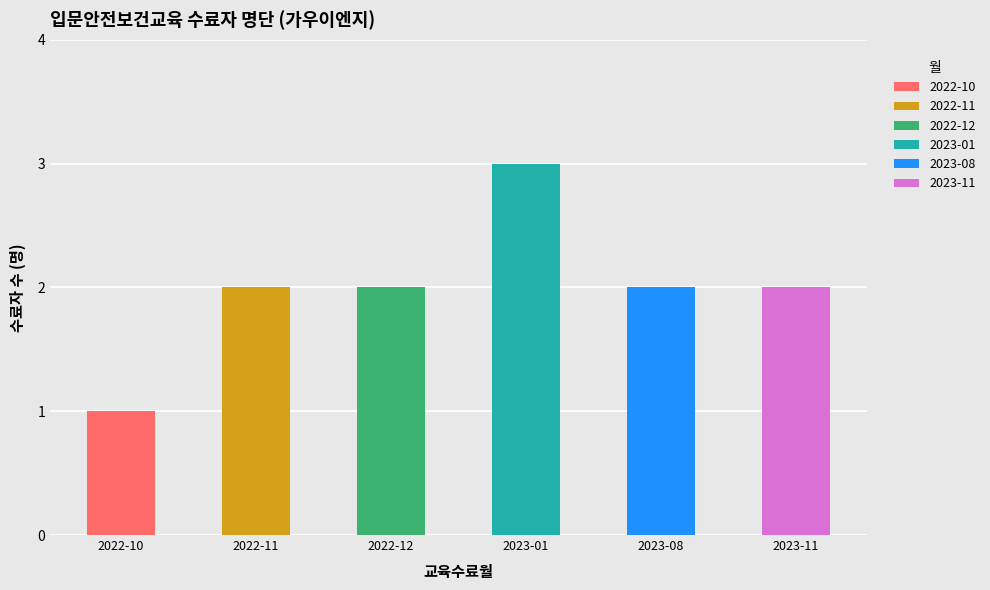

Reading left to right, transcribe all the data shown in this chart.

1	2	2	3	2	2